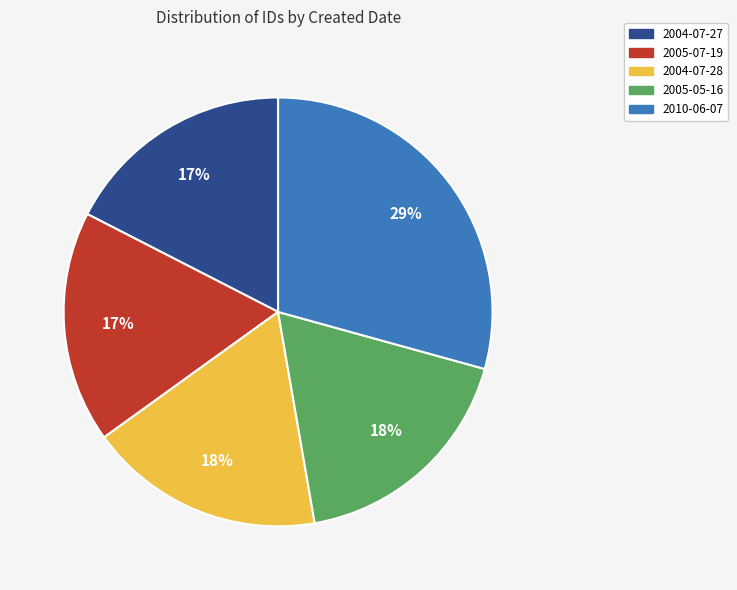

Is the sum of 2005-07-19 and 2004-07-27 greater than half?

No